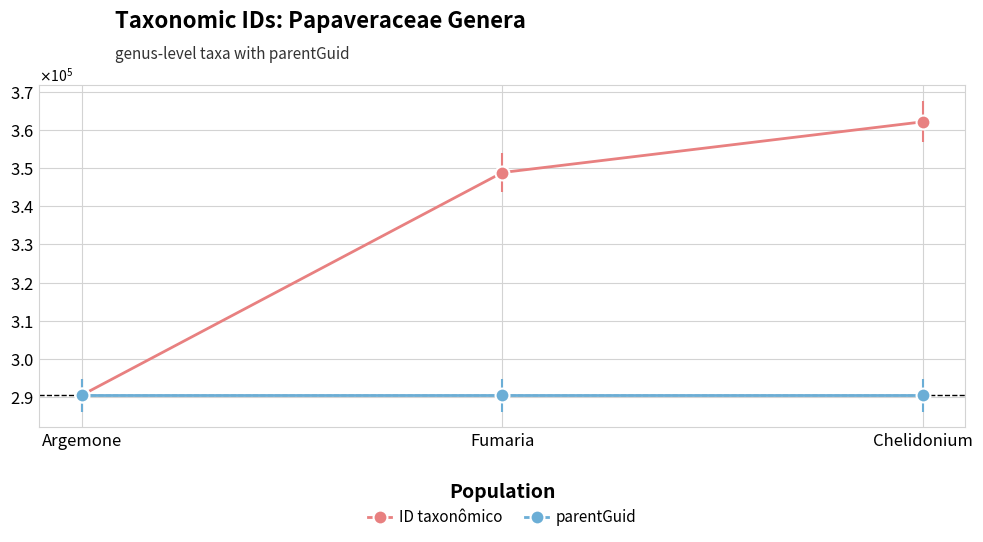

How many ID taxonômico values are between 290469 and 362124?

3